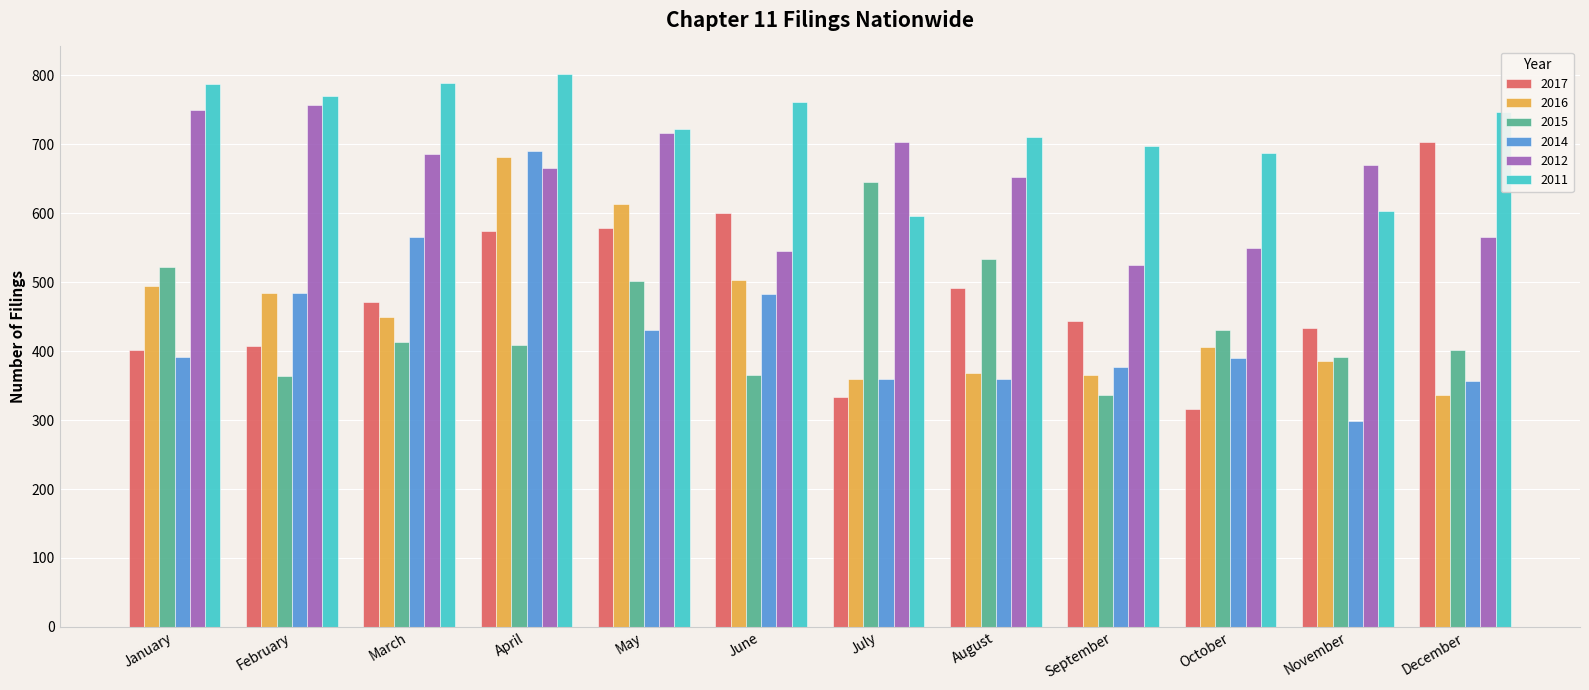

Which series changed the most between April and August?

2014